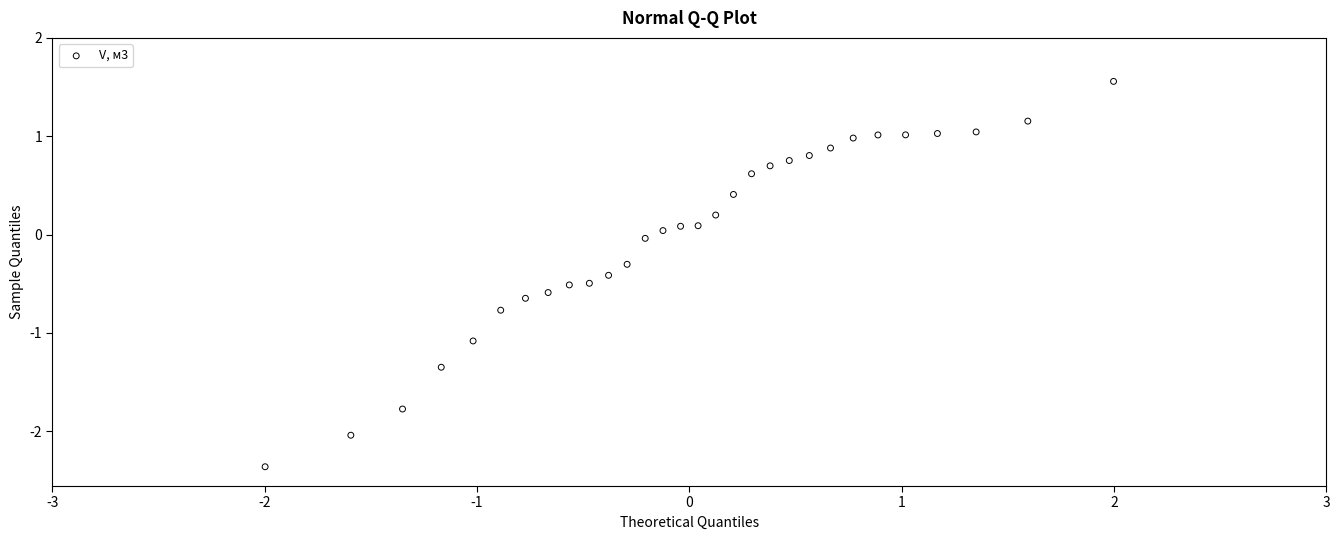

What is the range of X values (max minus min)?

4.0